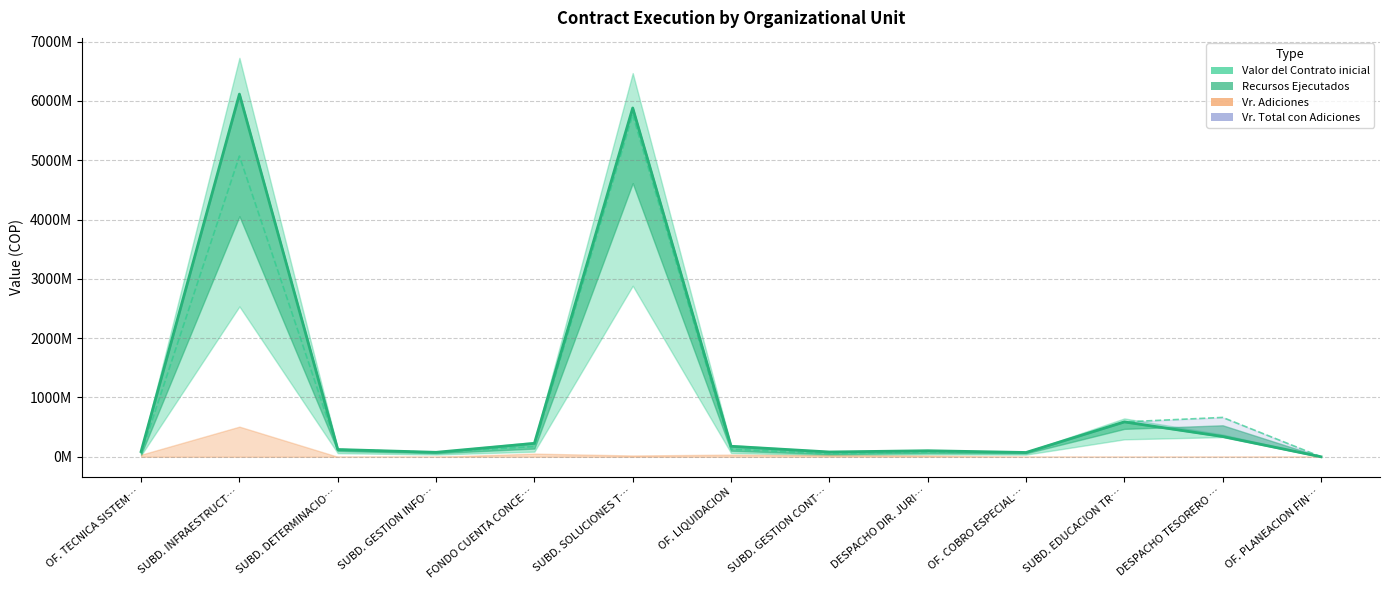

How many lines are shown in the chart?

2